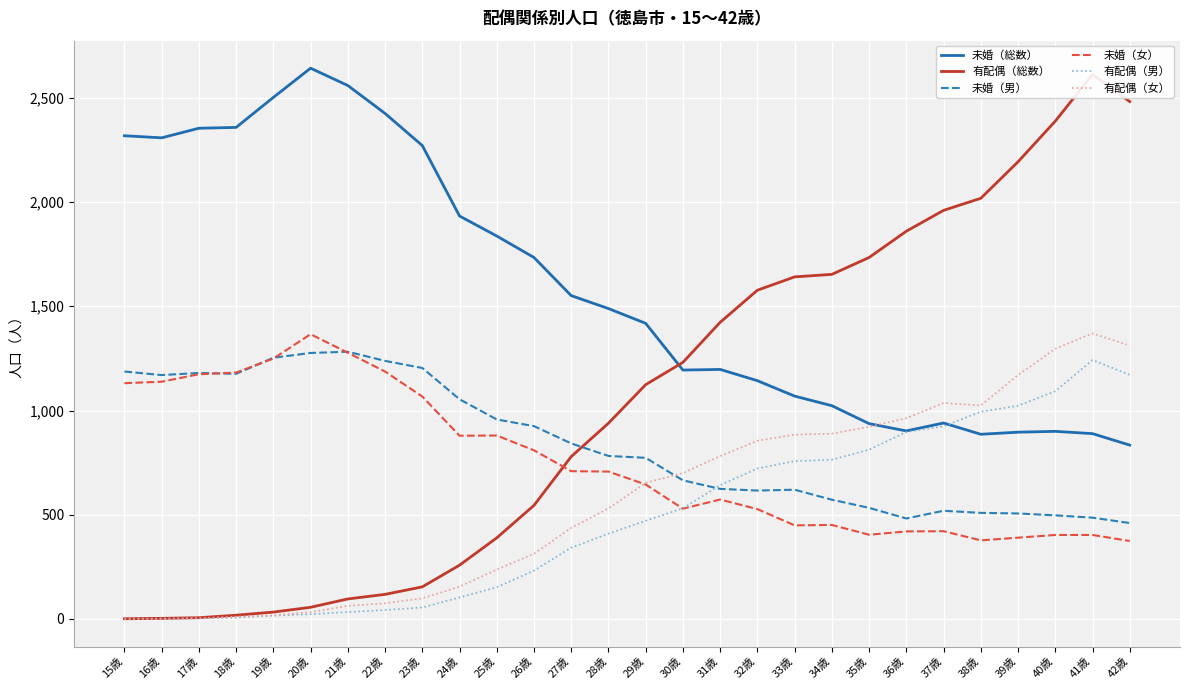

True or false: 未婚（男） has more than 2 interior local peaks.

True